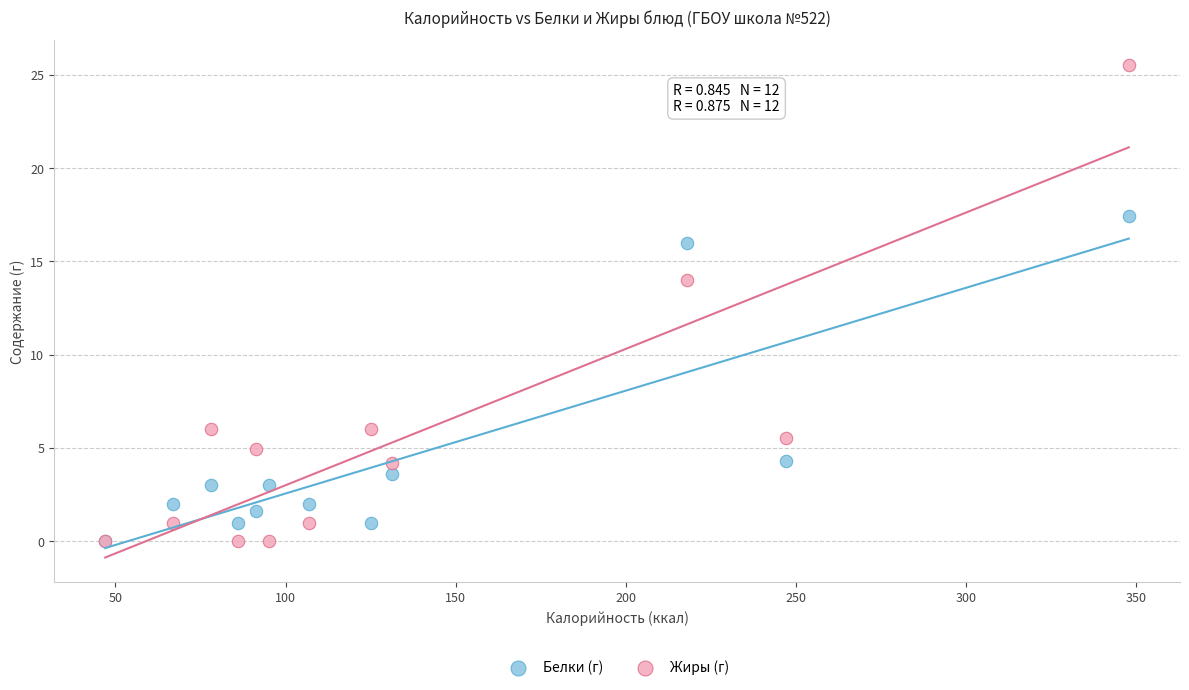

Across all series, what Y value is closest to 12?

14.0